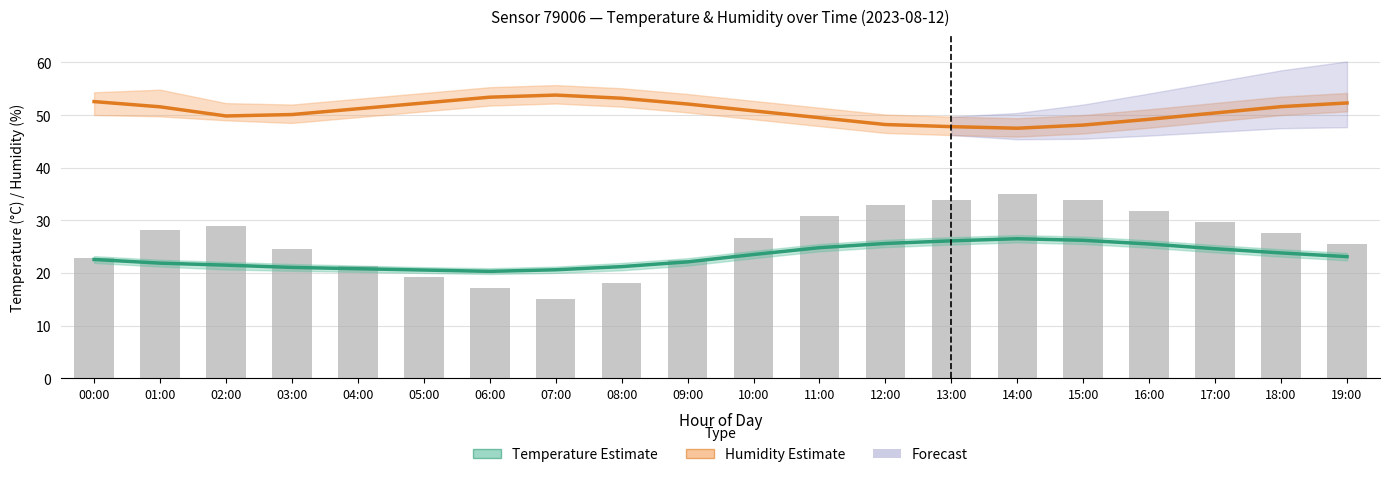

Reading left to right, what are all the values shown in this chart?

Temperature (°C): 00:00=22.6	01:00=21.9	02:00=21.5	03:00=21.1	04:00=20.8	05:00=20.6	06:00=20.3	07:00=20.6	08:00=21.2	09:00=22.1	10:00=23.5	11:00=24.8	12:00=25.6	13:00=26.1	14:00=26.5	15:00=26.2	16:00=25.5	17:00=24.6	18:00=23.8	19:00=23.1
Humidity (%): 00:00=52.6	01:00=51.6	02:00=49.8	03:00=50.1	04:00=51.2	05:00=52.3	06:00=53.4	07:00=53.8	08:00=53.2	09:00=52.1	10:00=50.8	11:00=49.5	12:00=48.2	13:00=47.8	14:00=47.5	15:00=48.1	16:00=49.2	17:00=50.4	18:00=51.6	19:00=52.3
pressure (scaled): 00:00=22.9	01:00=28.1	02:00=28.9	03:00=24.5	04:00=21.3	05:00=19.2	06:00=17.1	07:00=15.0	08:00=18.2	09:00=22.4	10:00=26.6	11:00=30.8	12:00=32.9	13:00=33.9	14:00=35.0	15:00=33.9	16:00=31.8	17:00=29.7	18:00=27.6	19:00=25.5